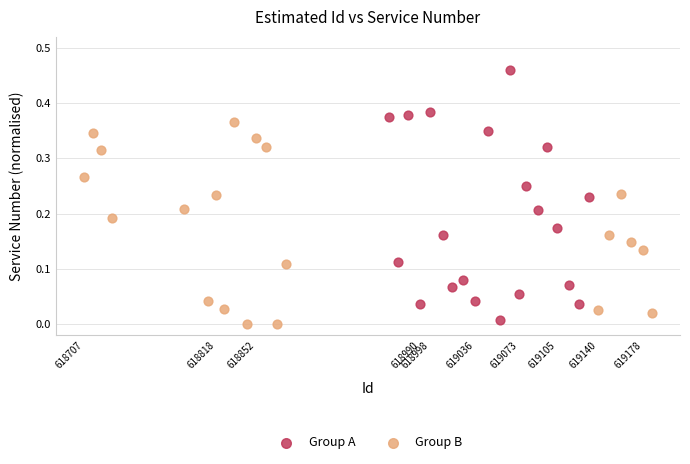

Which series reaches the maximum Y coordinate?

Group A